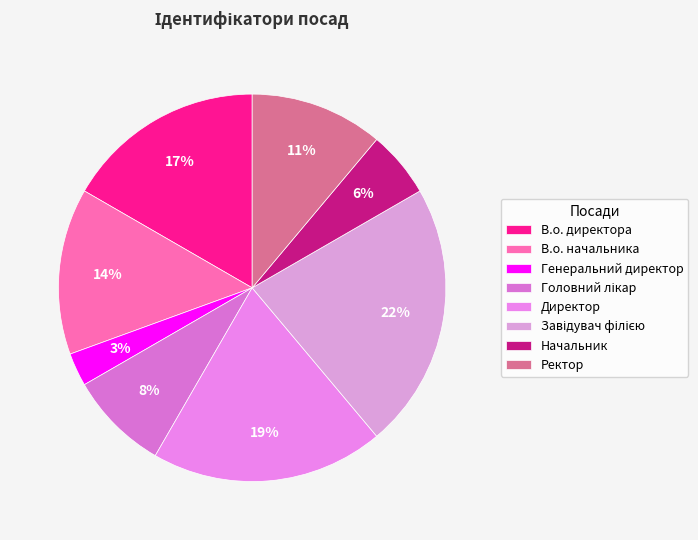

The Начальник slice represents 15% of the pie. True or false?

False